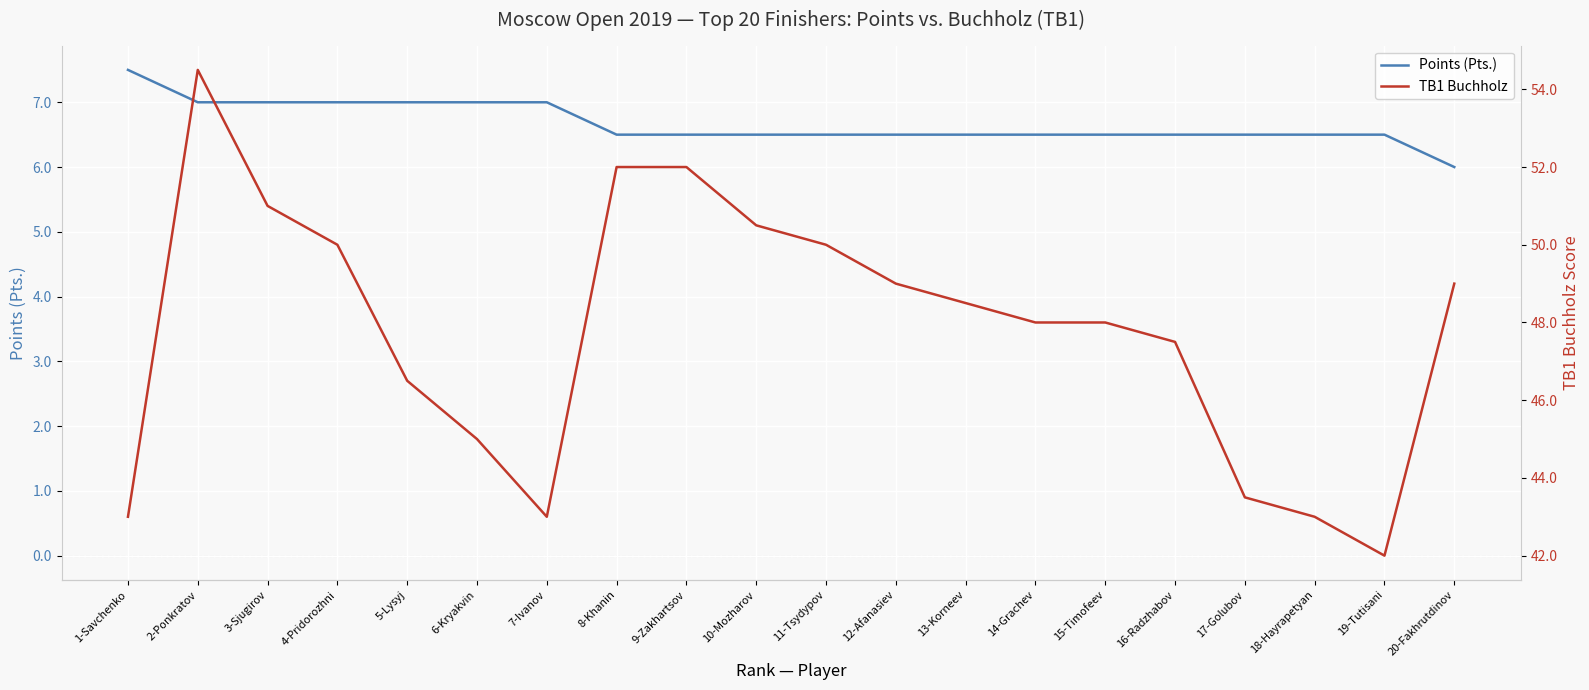

True or false: TB1 Buchholz and Points (Pts.) intersect in this chart.

False